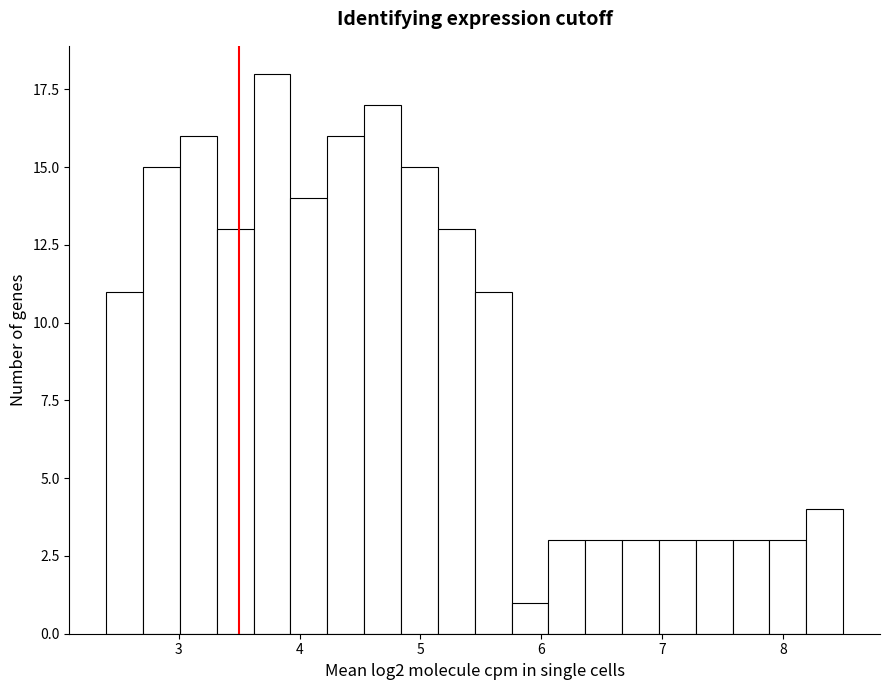

Around what value on the x-axis is the tallest bar? Give the approximate position of its centre, as read against the axis.

3.8